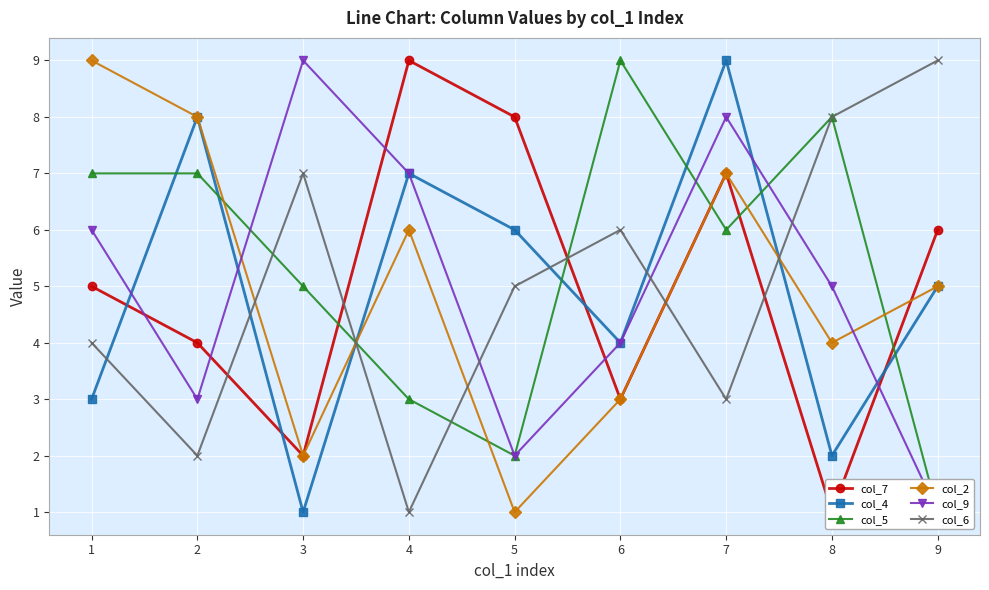

What is the sum of the col_7 values at 4 and 9?

15